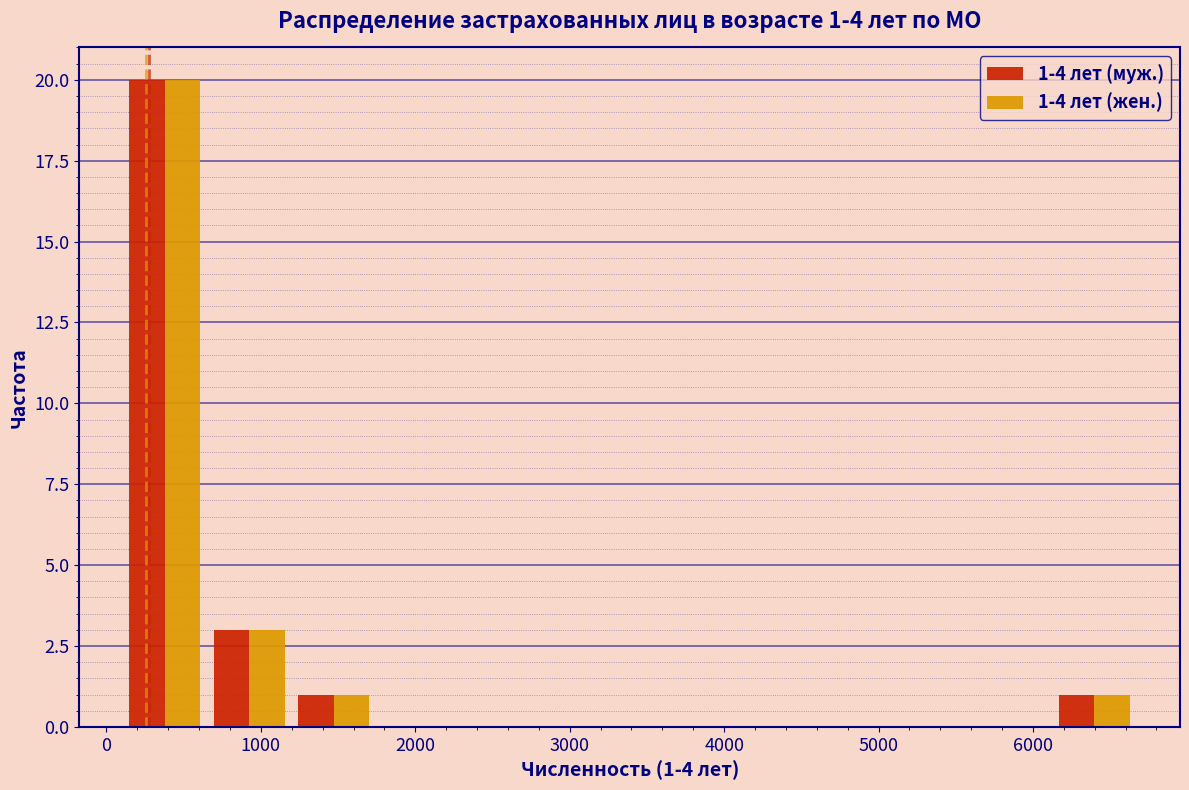

In the 1-4 лет (жен.) series, which range on the x-axis has the tallest bar?

100 to 700